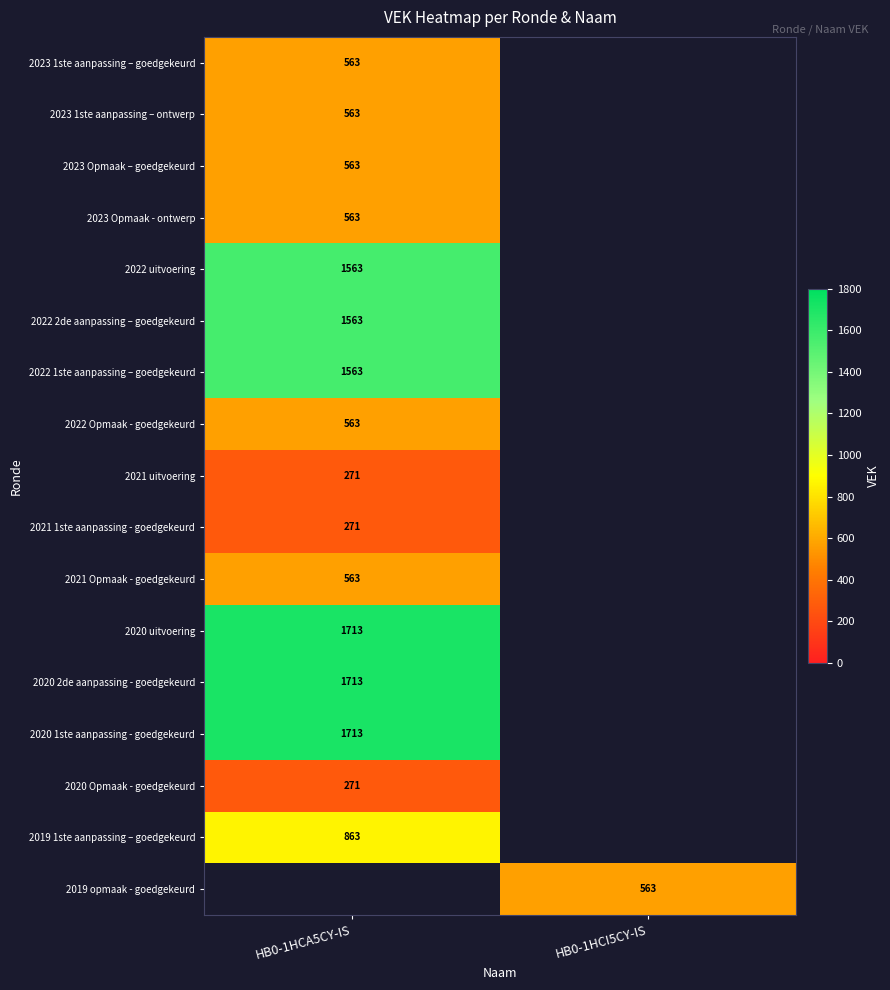

Which has a higher value, HB0-1HCI5CY-IS or HB0-1HCA5CY-IS?

HB0-1HCA5CY-IS